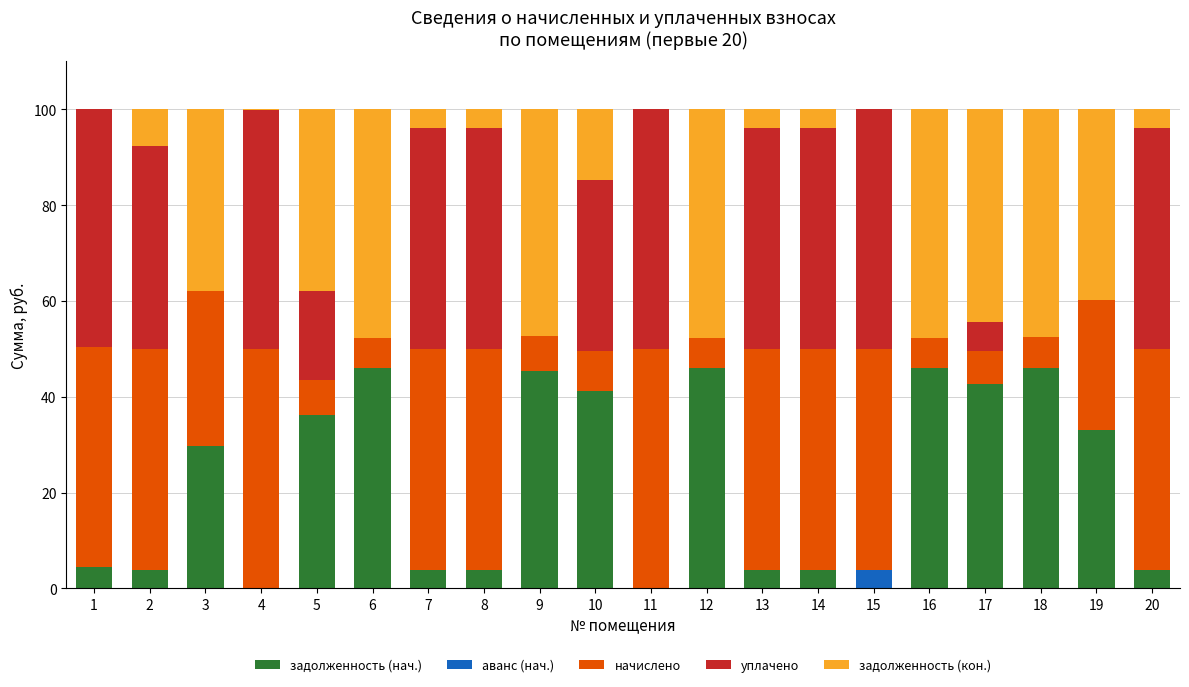

Is it true that задолженность (нач.) equals 13.5 at 12?

False